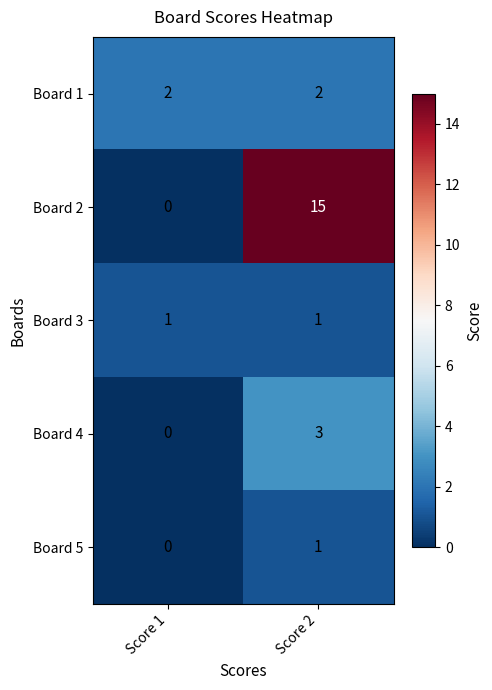

Which label corresponds to the largest value in the chart?

Score 2